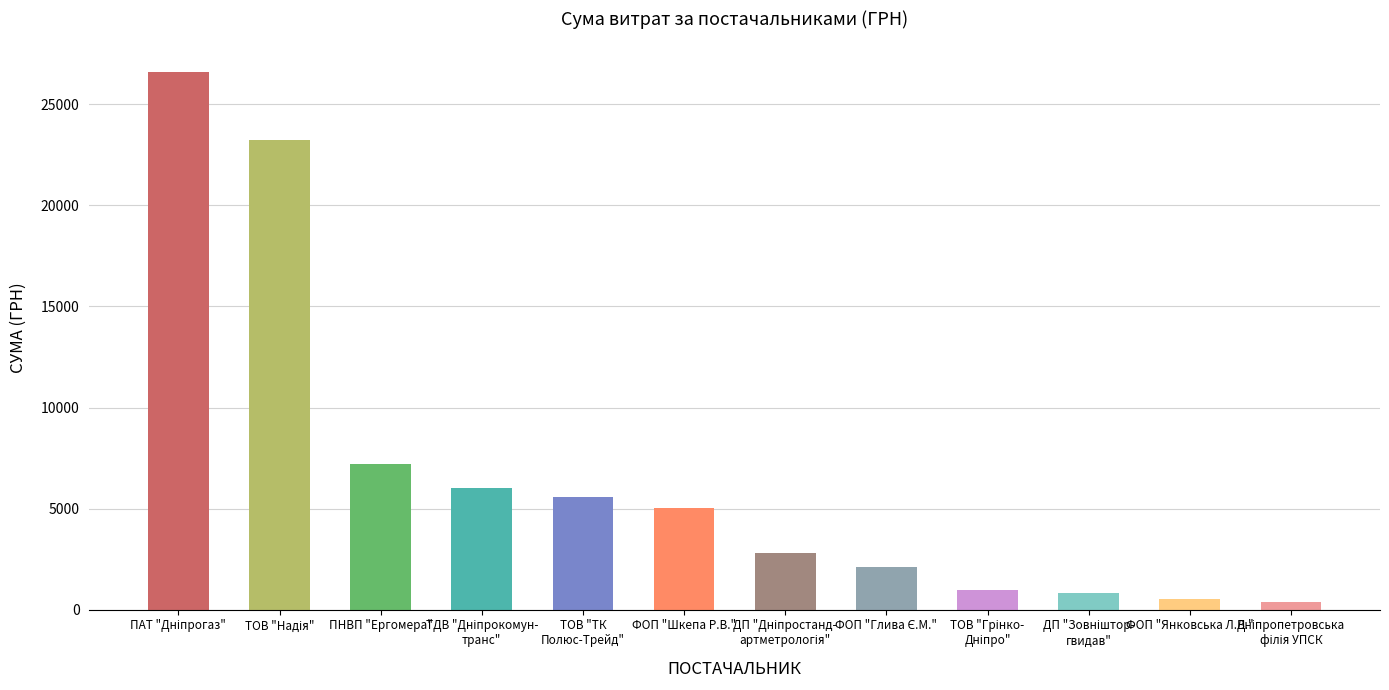

Approximately how many times larger is the value at ФОП "Шкепа Р.В." compared to ФОП "Янковська Л.В."?

9.7